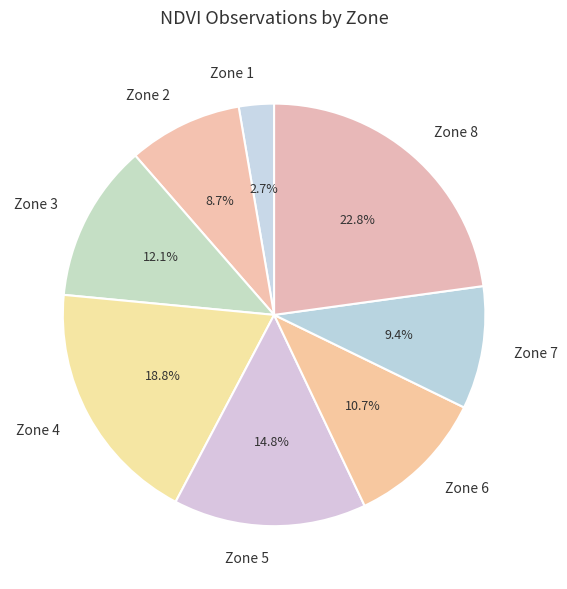

What percentage is NOT represented by Zone 3?

87.9%